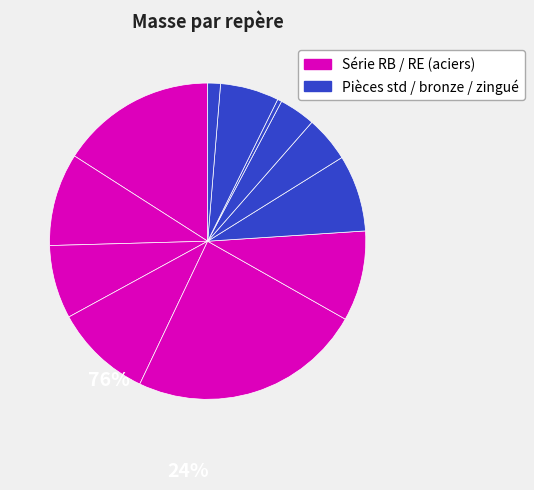

How many segments does this pie chart have?

12